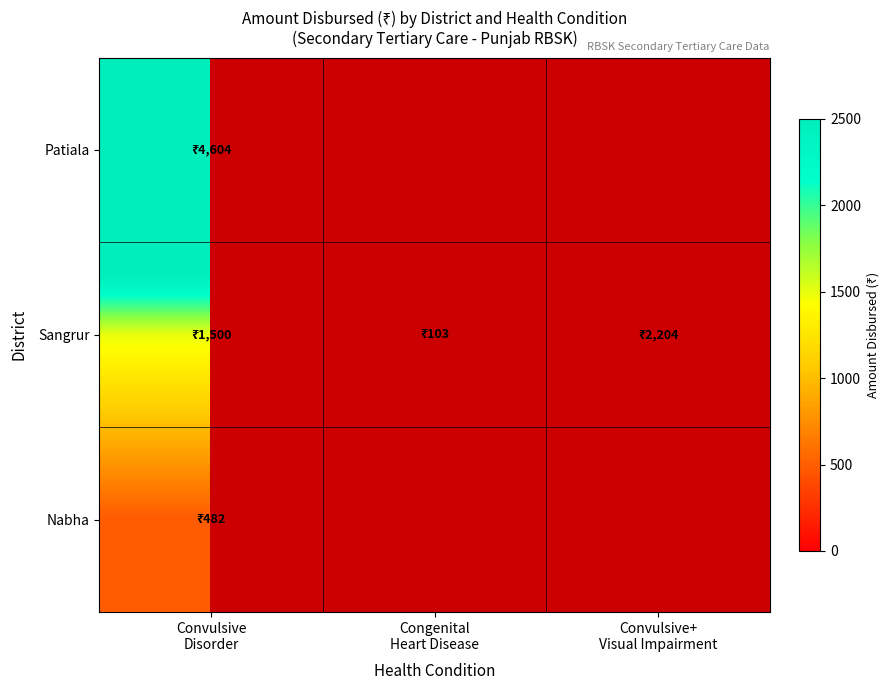

Rank the categories by Patiala value from lowest to highest.

Convulsive Disorder, Congenital Heart Disease, Convulsive+ Visual Impairment